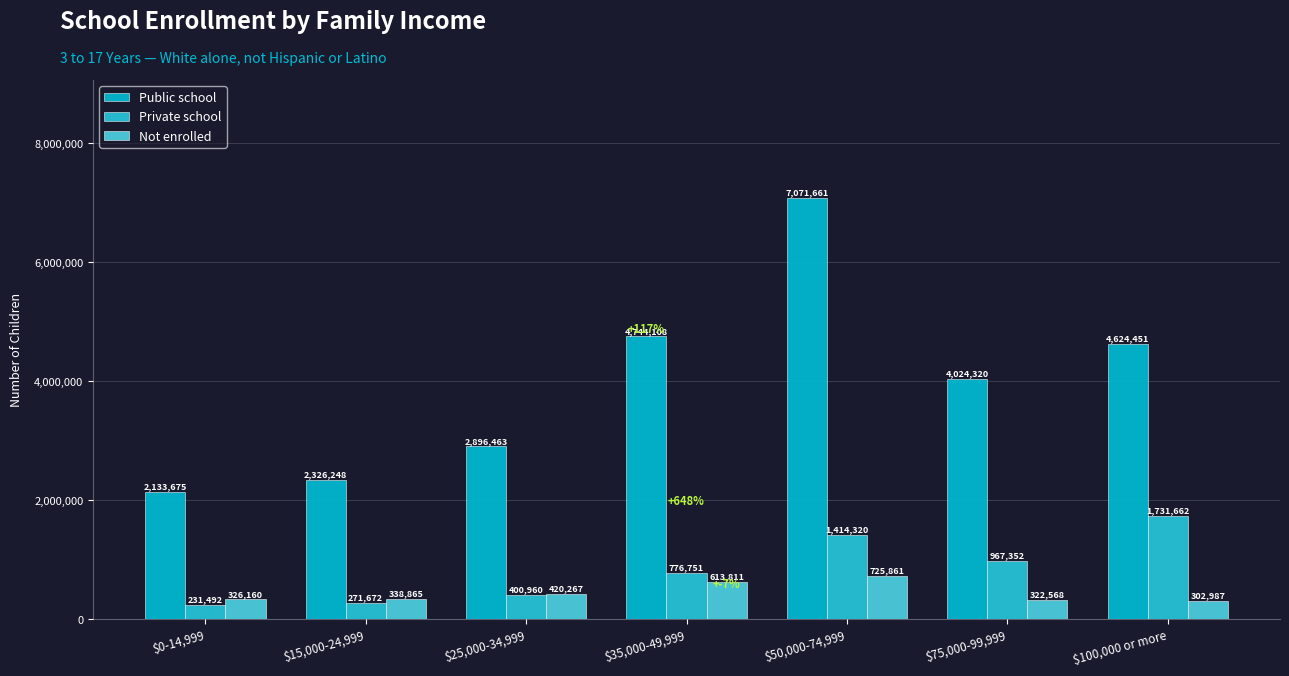

What is the value of the Public school bar at the 3rd from the left?

2896463